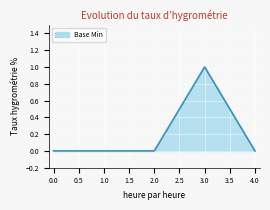

True or false: the data has more than 2 interior local peaks.

False